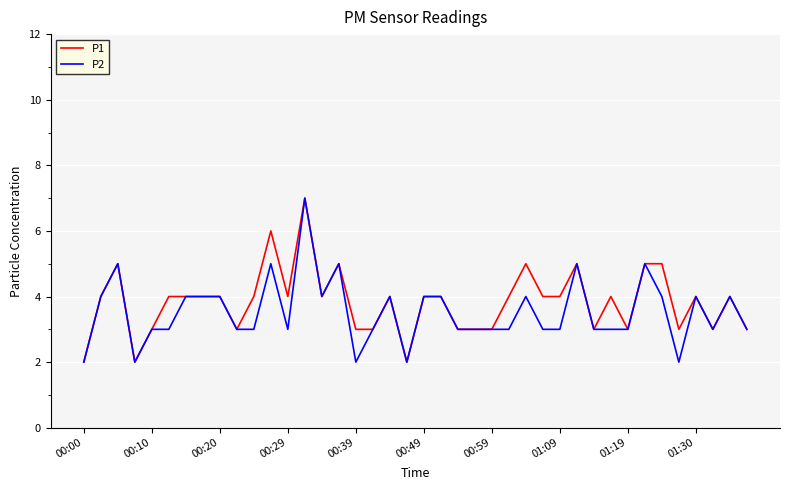

How many lines are shown in the chart?

2